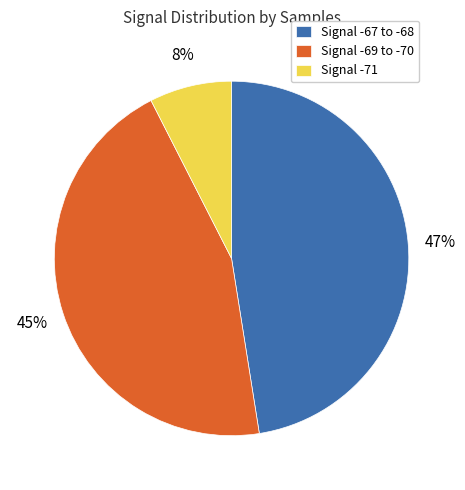

How many slices are in this pie chart?

3